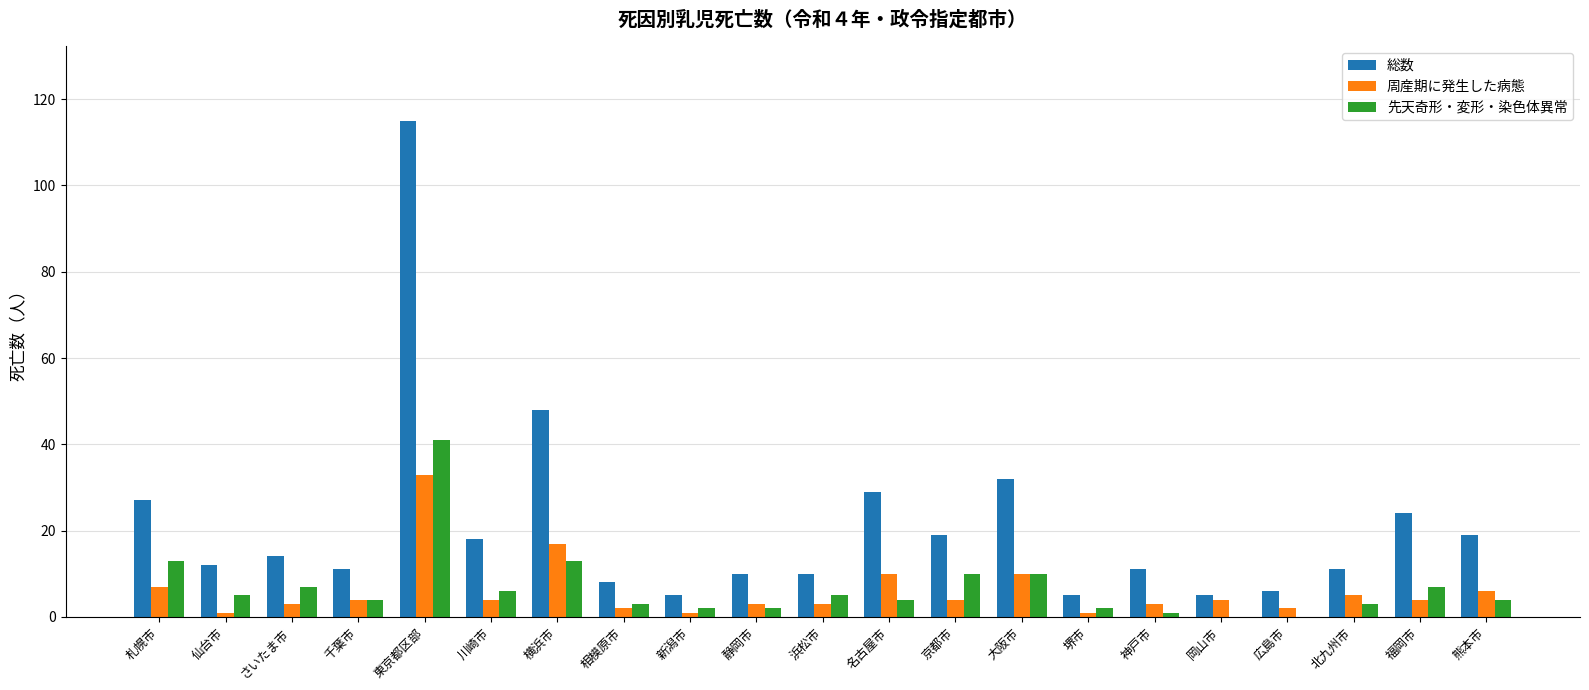

Is it true that 総数 equals 27 at 川崎市?

False